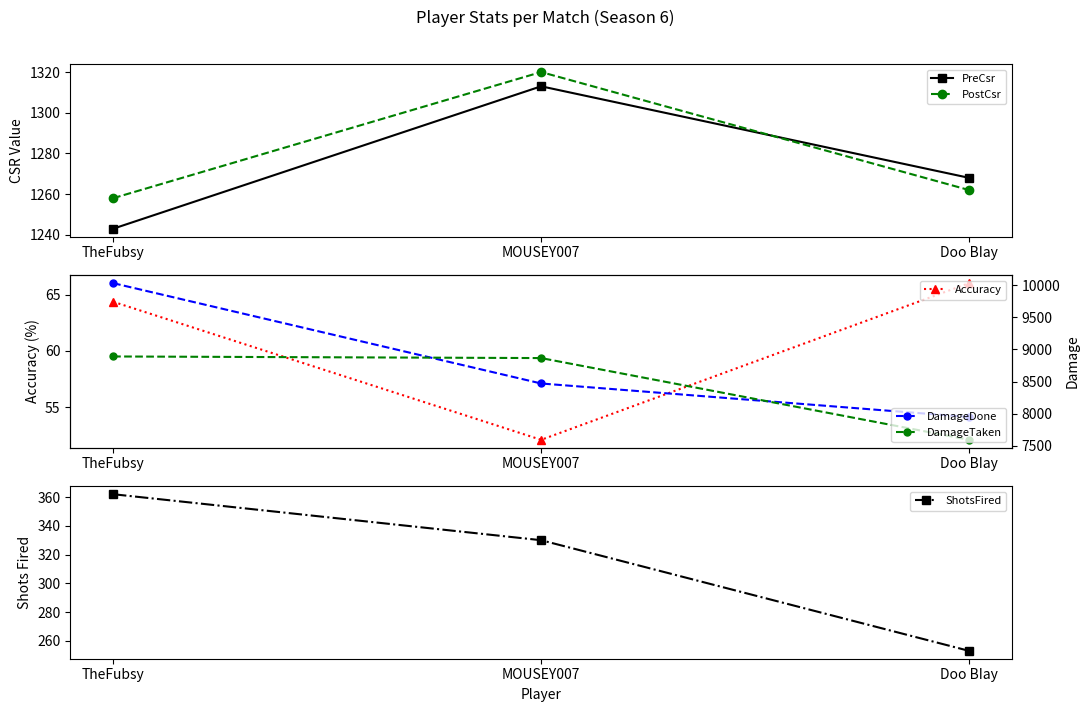

Does the chart have visible grid lines?

No